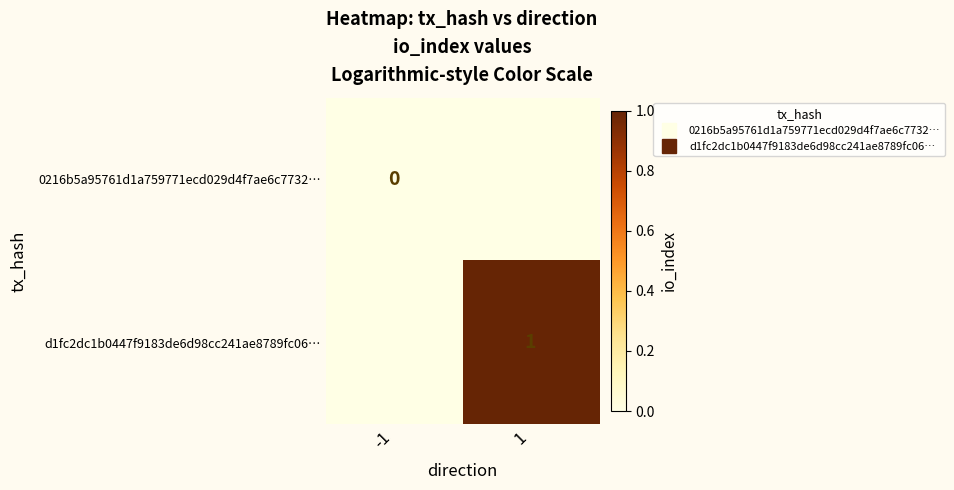

Between -1 and 1, which is larger?

-1